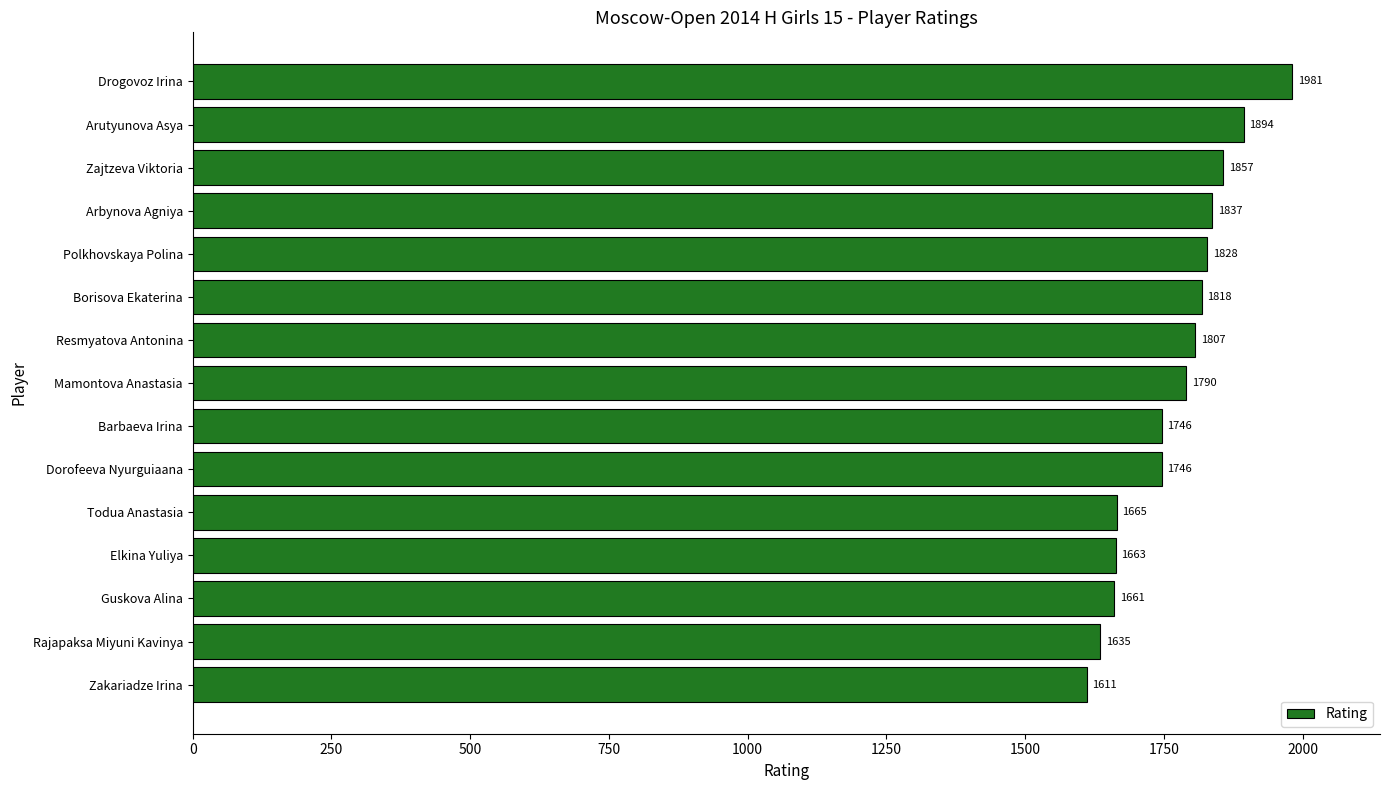

Approximately how many times larger is the value at Resmyatova Antonina compared to Dorofeeva Nyurguiaana?

1.0